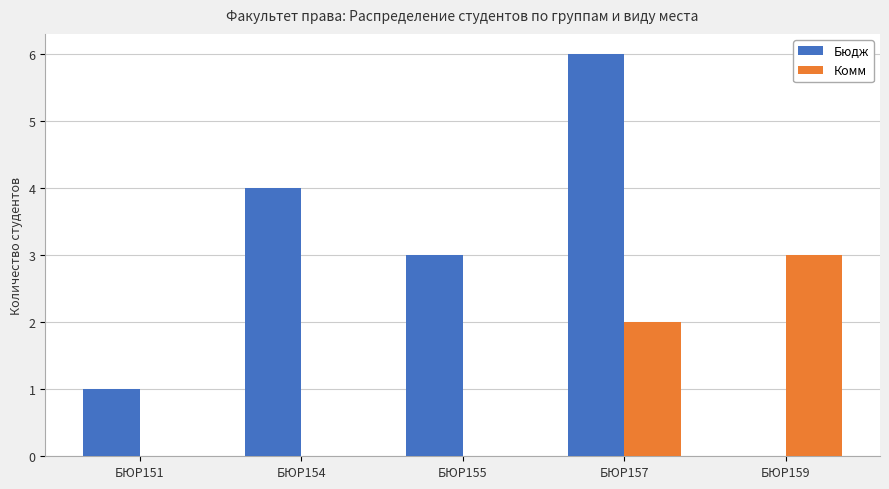

Which label corresponds to the largest value in the chart?

БЮР157